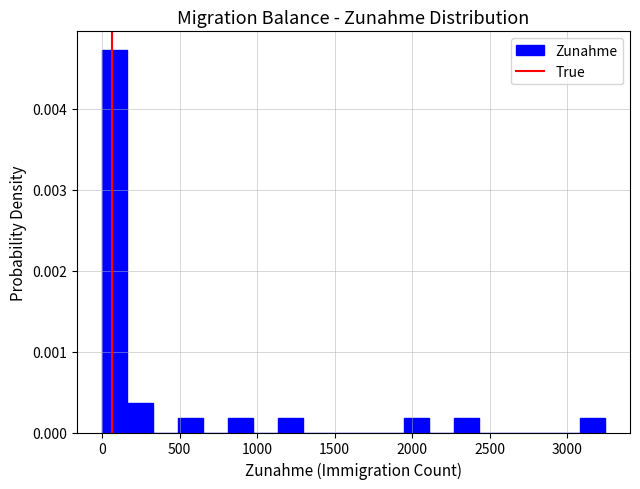

Read against the x-axis, roughly where is the centre of the tallest bar?

100